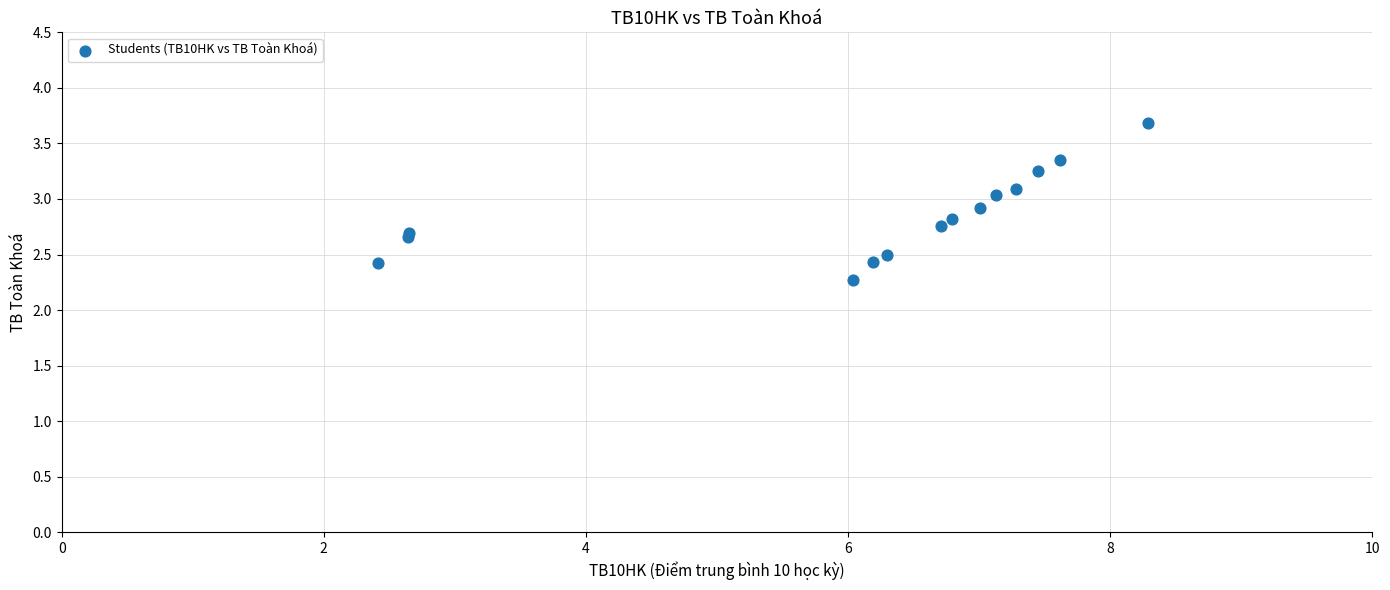

What Y value in the scatter plot is closest to 2?

2.3